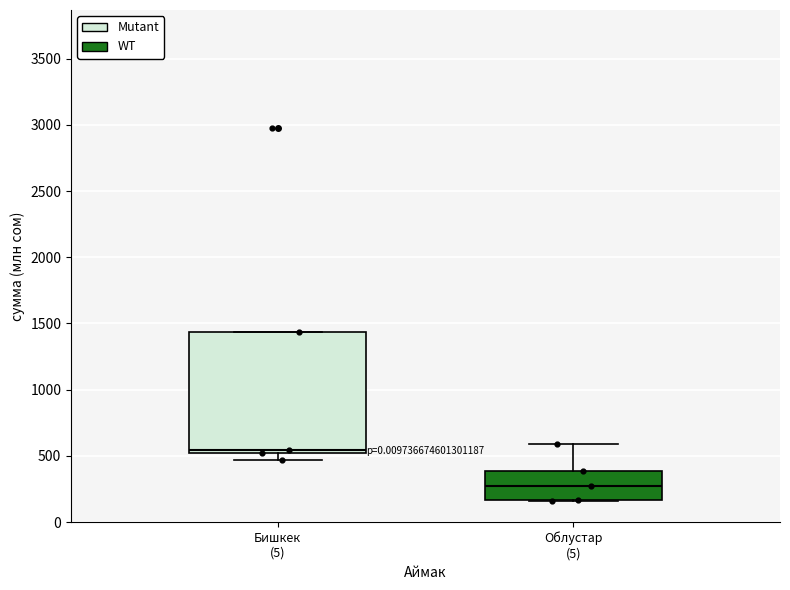

Reading left to right, read every box against the y-axis: the position of its median line, the range the box covers, and the ends of its whiskers. The values are not printed on the chart, so give them approximately, as read against the axis.

Бишкек (5): median 550 (just above the box's lower edge), box 550 to 1450, whiskers 450 to 1450
Облустар (5): median 250, box 150 to 400, whiskers 150 to 600